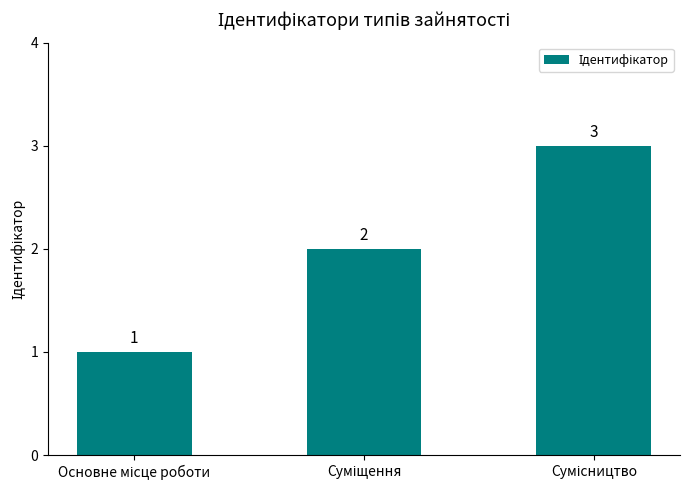

Reading left to right, transcribe all the data shown in this chart.

1	2	3